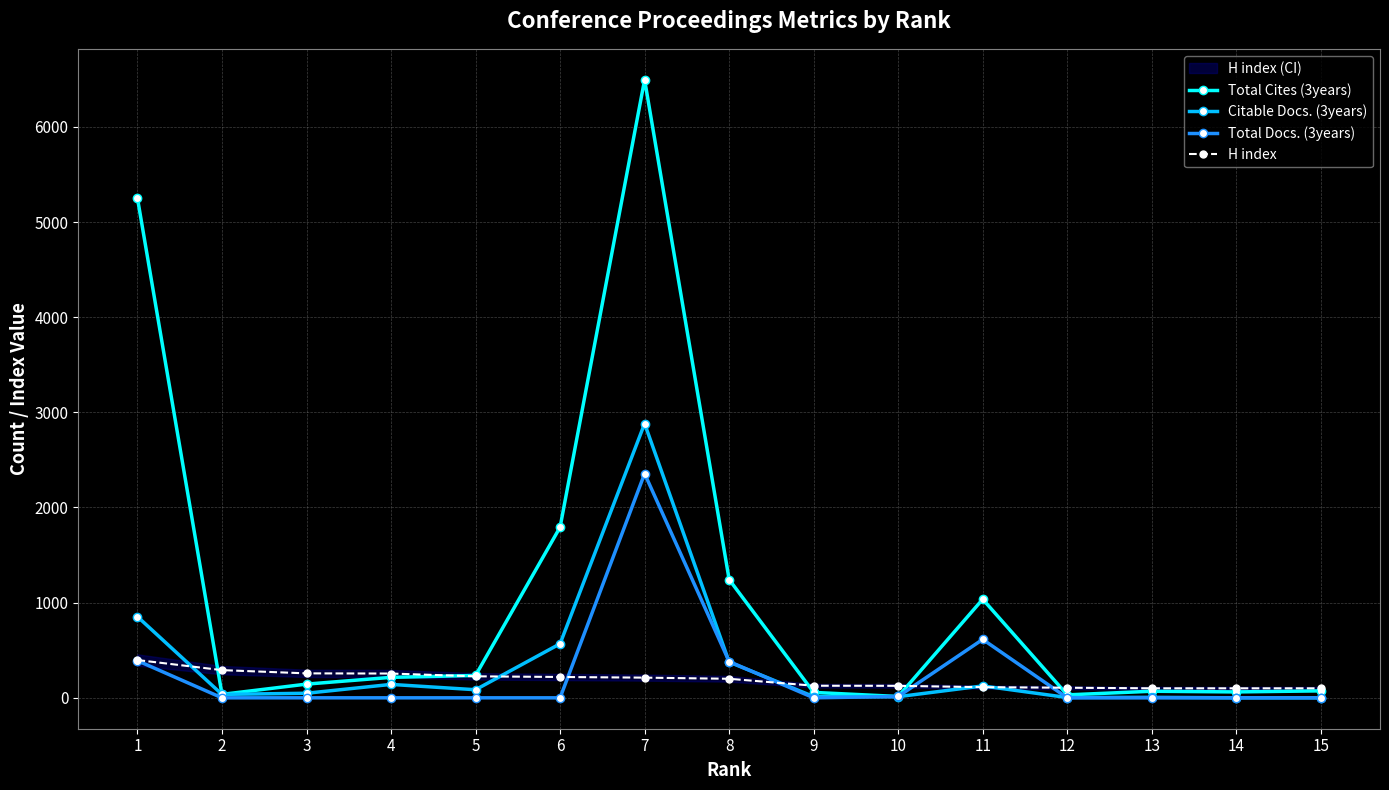

In Total Docs. (3years), how many points are higher than both neighbors (excluding endpoints)?

2